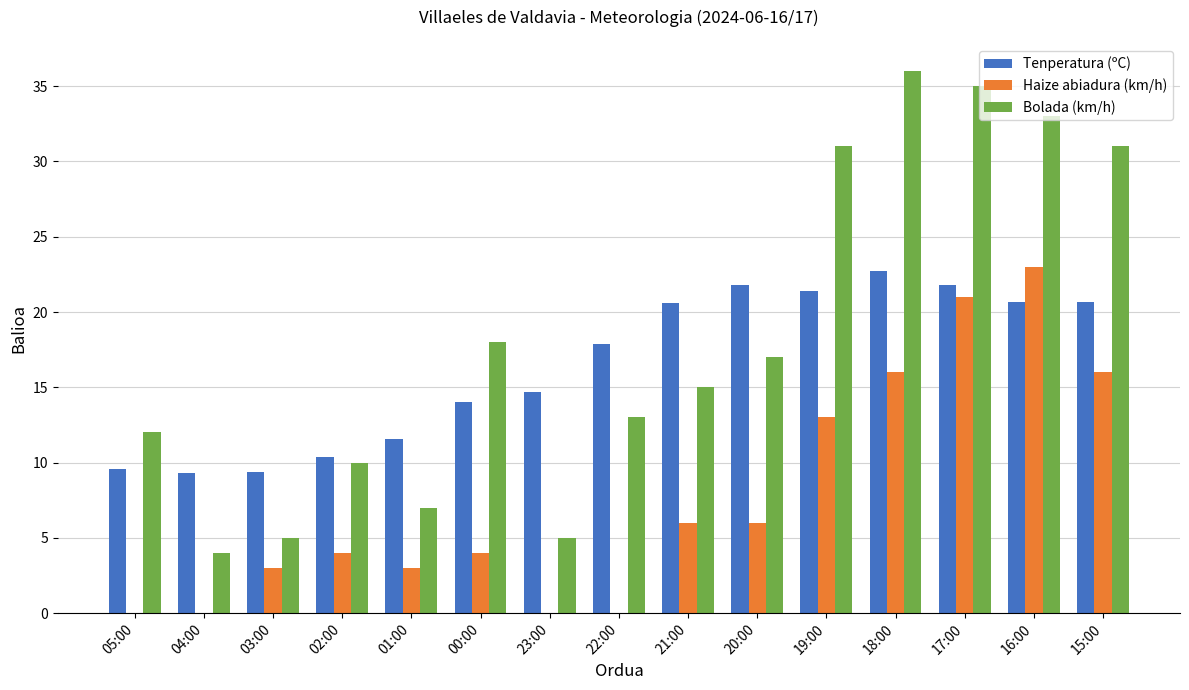

Which series changed the most between 00:00 and 19:00?

Bolada (km/h)